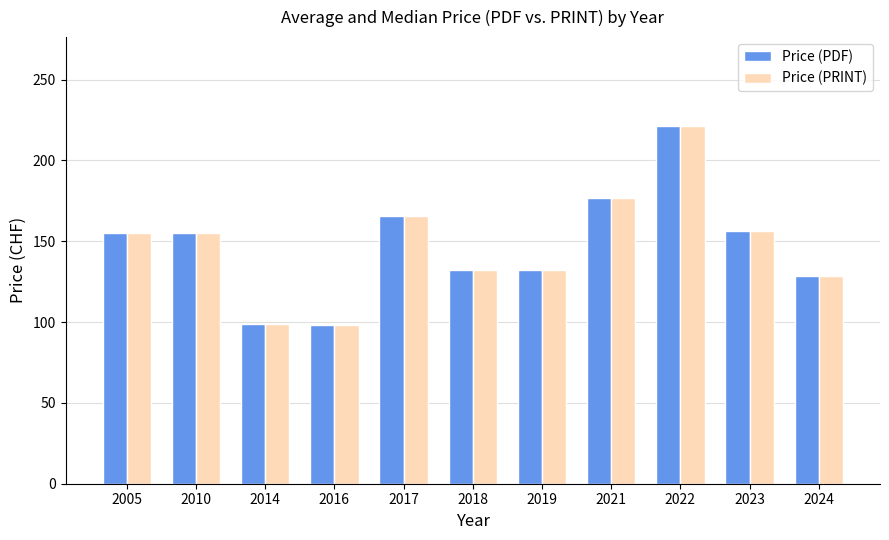

The Price (PRINT) series shows 139.4 at 2014. True or false?

False